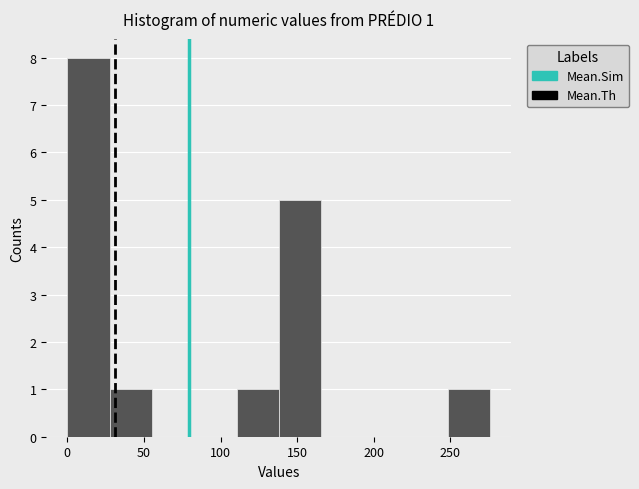

Which range on the x-axis has the tallest bar?

0 to 30